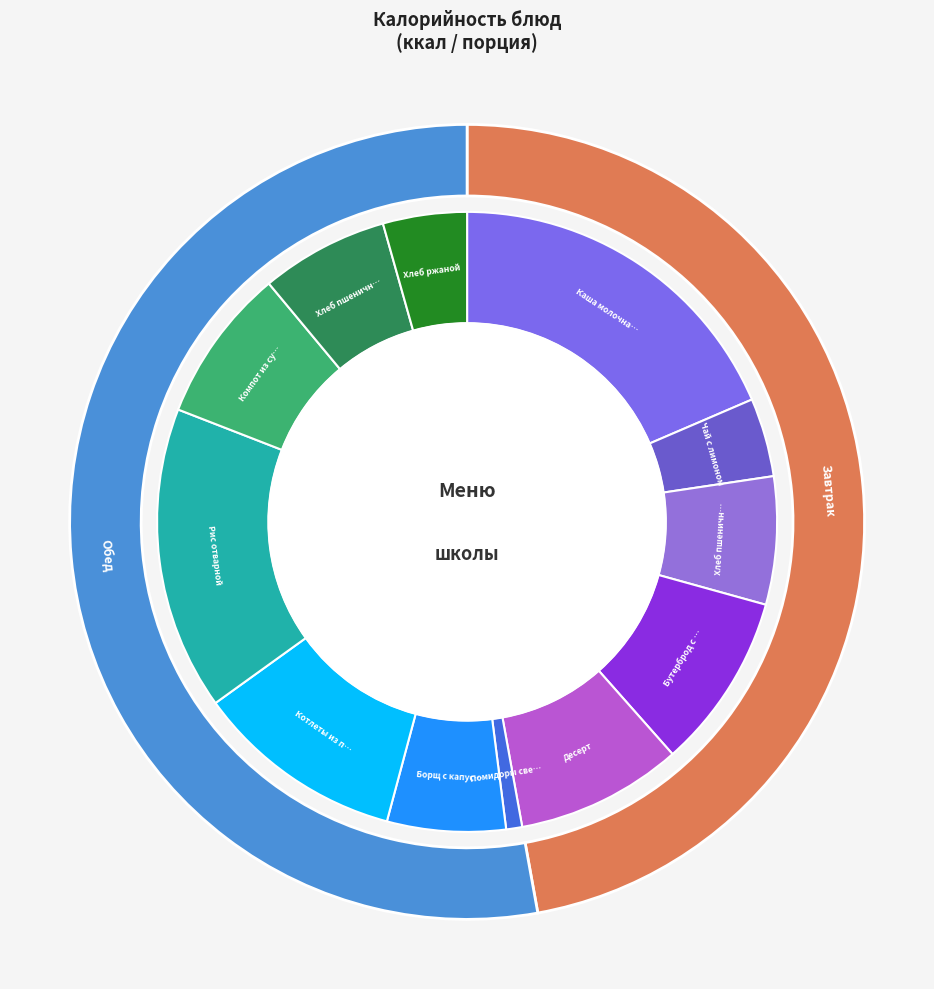

How many slices are in this pie chart?

12